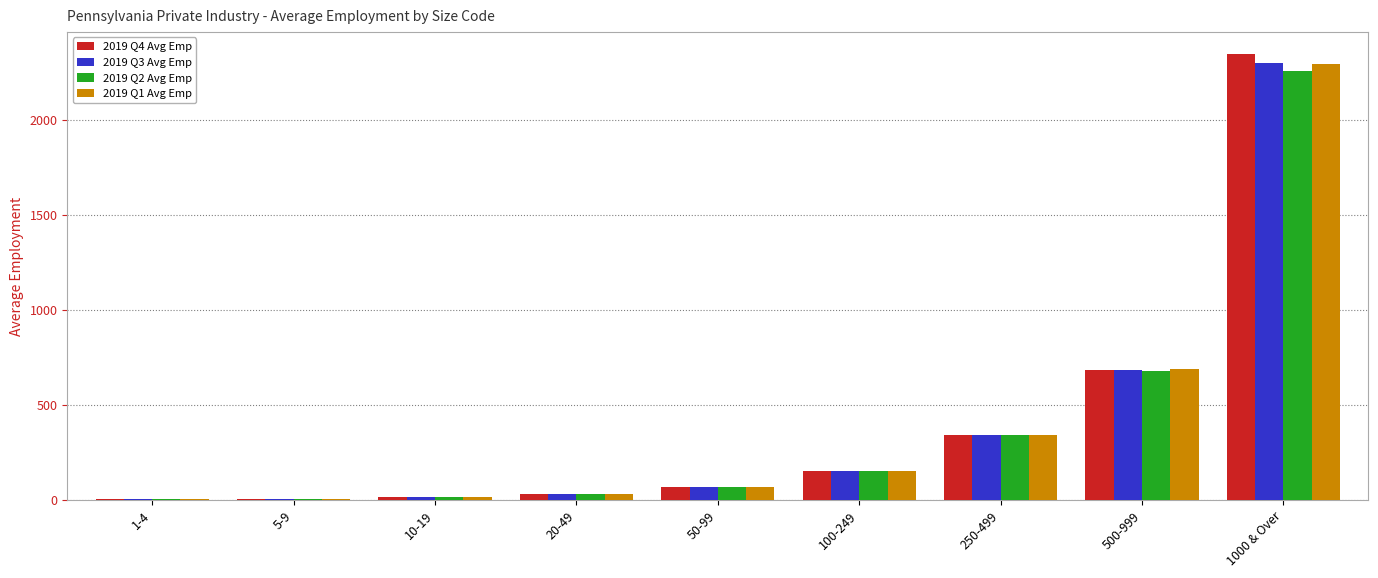

What is the spread (max minus min) of values at 50-99?

0.1